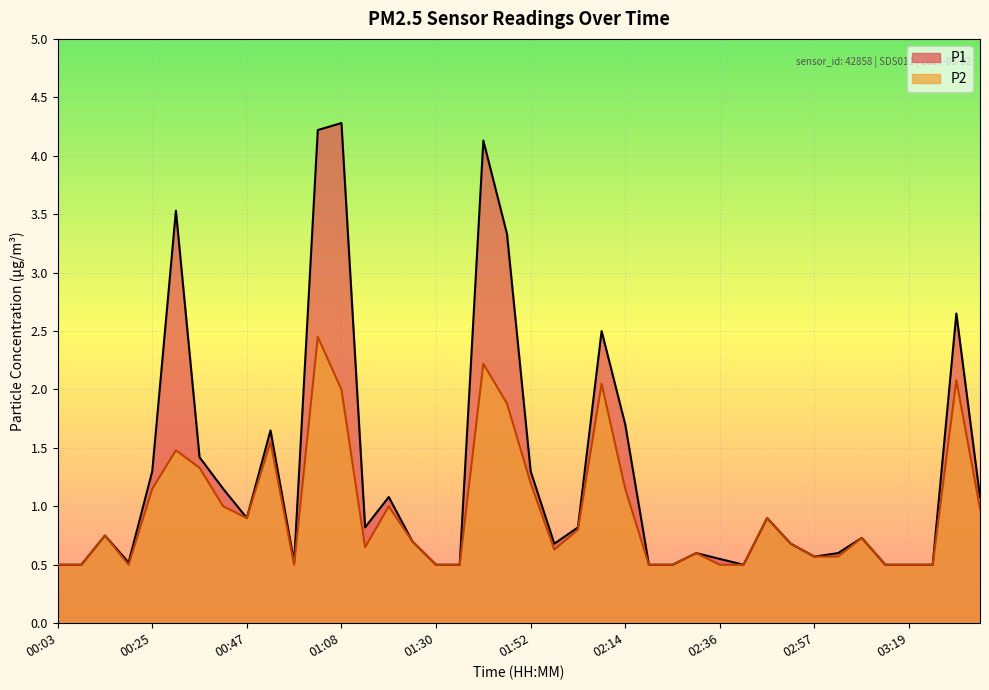

At which label does P2 reach its minimum?

00:03